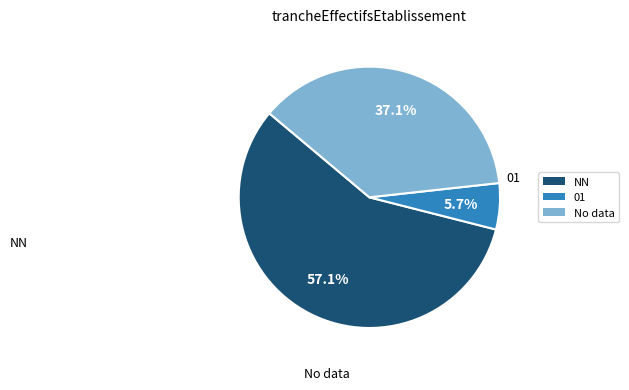

Approximately how many times larger is the value at NN compared to No data?

1.5